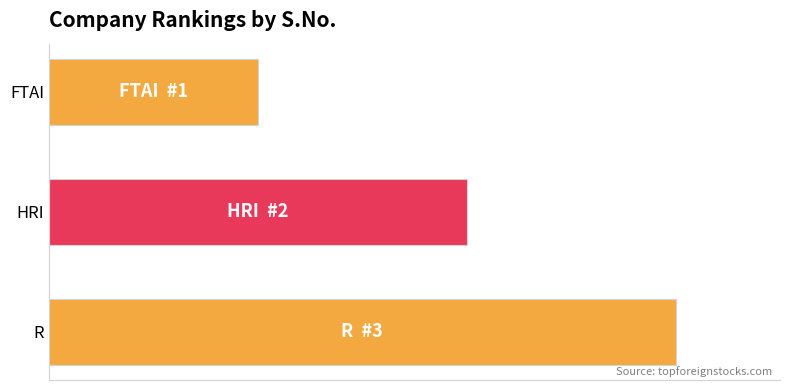

Rank the categories by value from highest to lowest.

R, HRI, FTAI